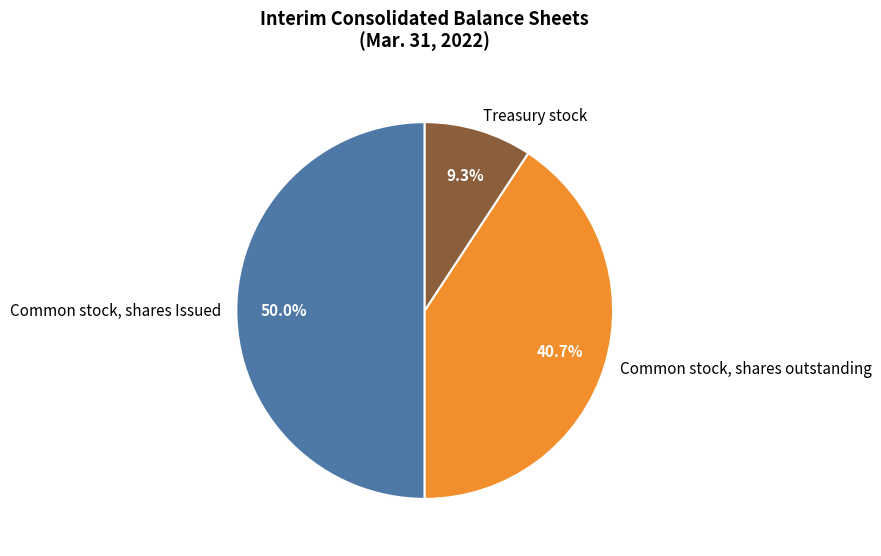

To the nearest percent, what is the combined percentage of Common stock, shares Issued and Common stock, shares outstanding?

91%